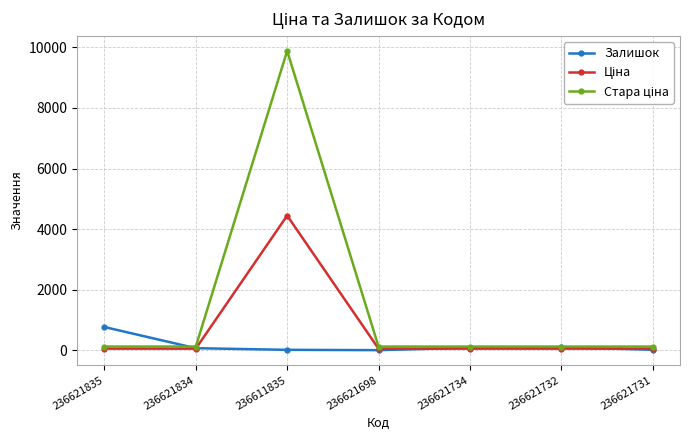

The Залишок series shows 6.0 at 236621698. True or false?

True